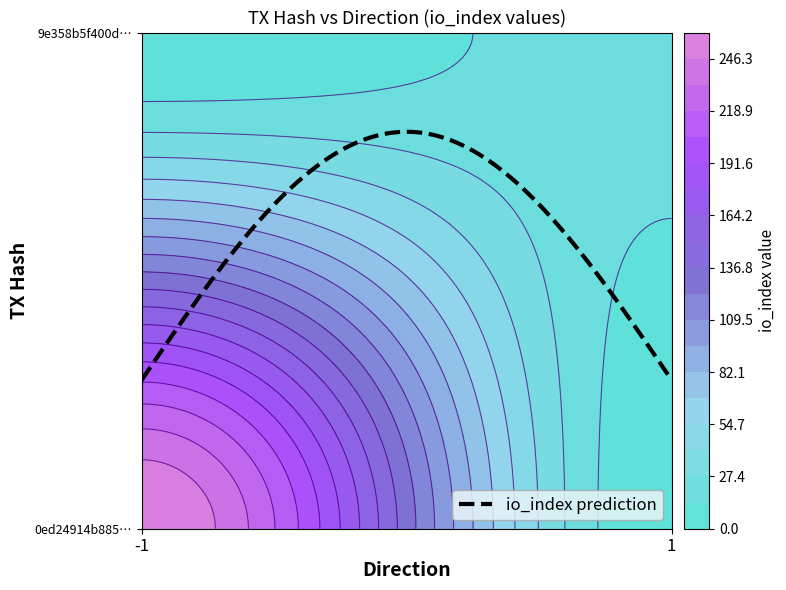

What is the maximum value for 0ed24914b885c679f736ec955a9006aebc9924b?

260